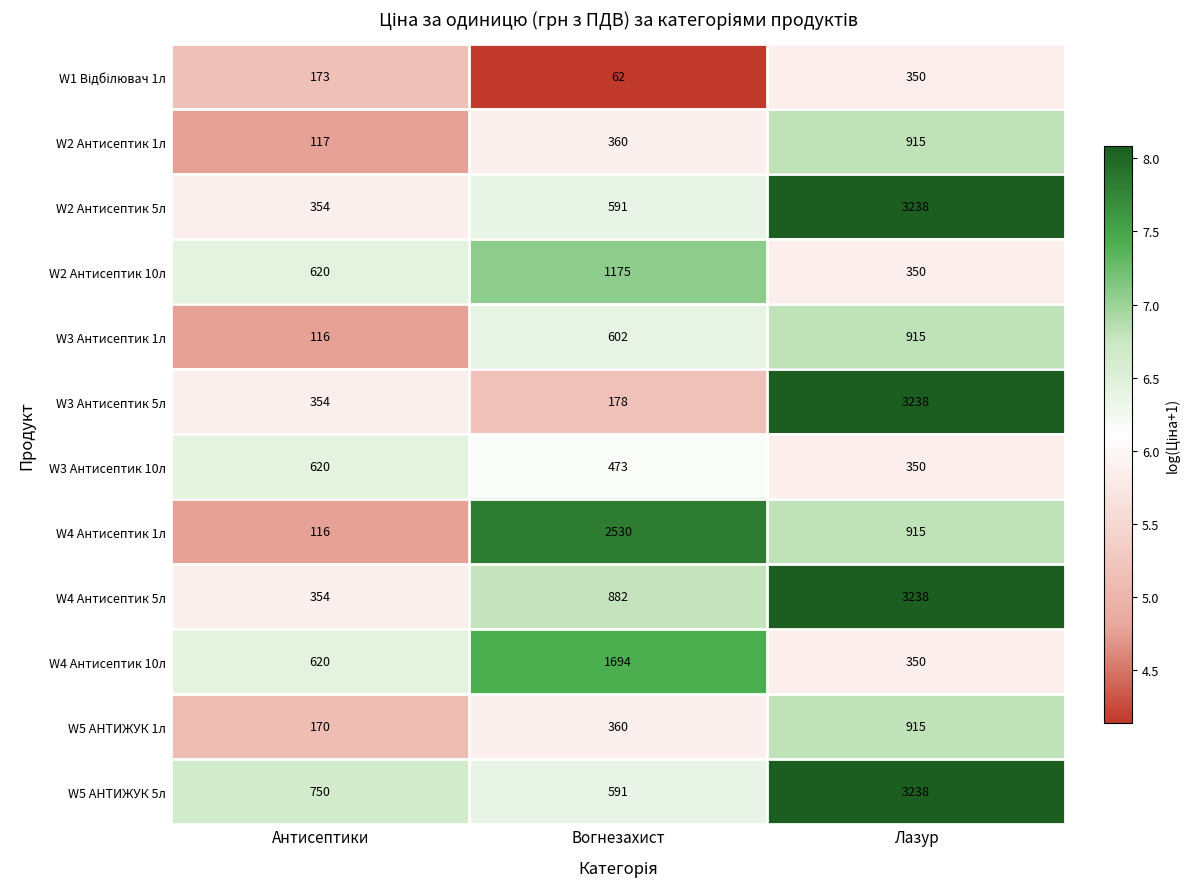

The W4 Антисептик 1л series shows 116 at Антисептики. True or false?

True